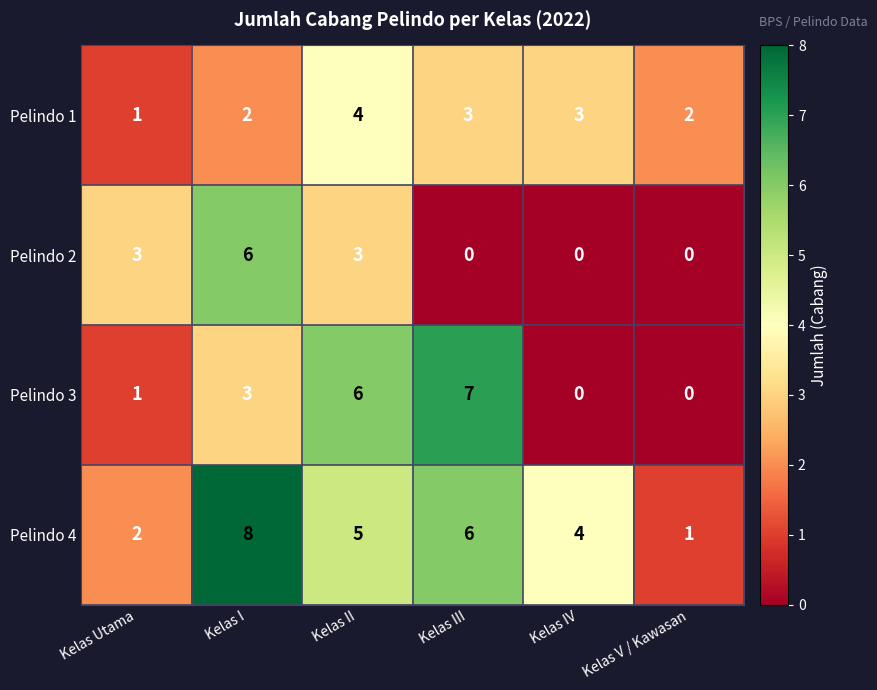

At Kelas I, list the series in order from smallest to largest.

Pelindo 1, Pelindo 3, Pelindo 2, Pelindo 4